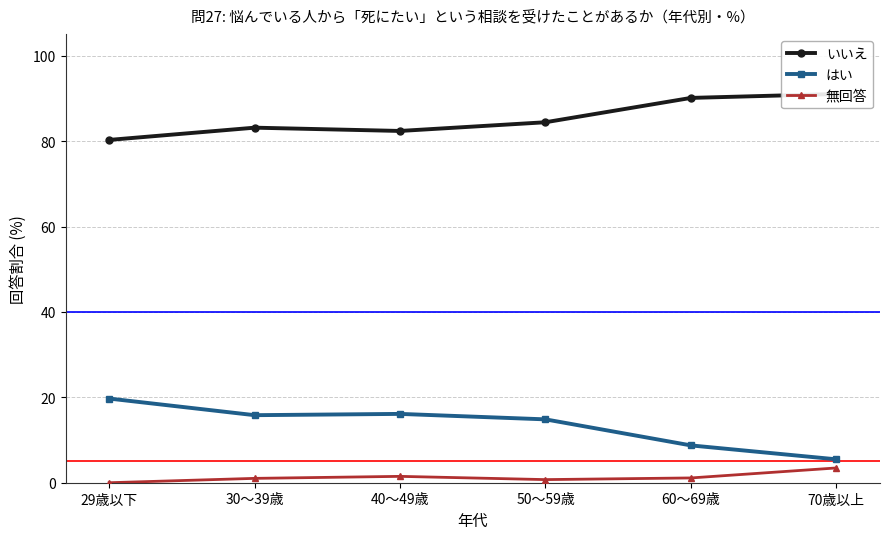

What is the label of the 2nd point from the right?

60～69歳